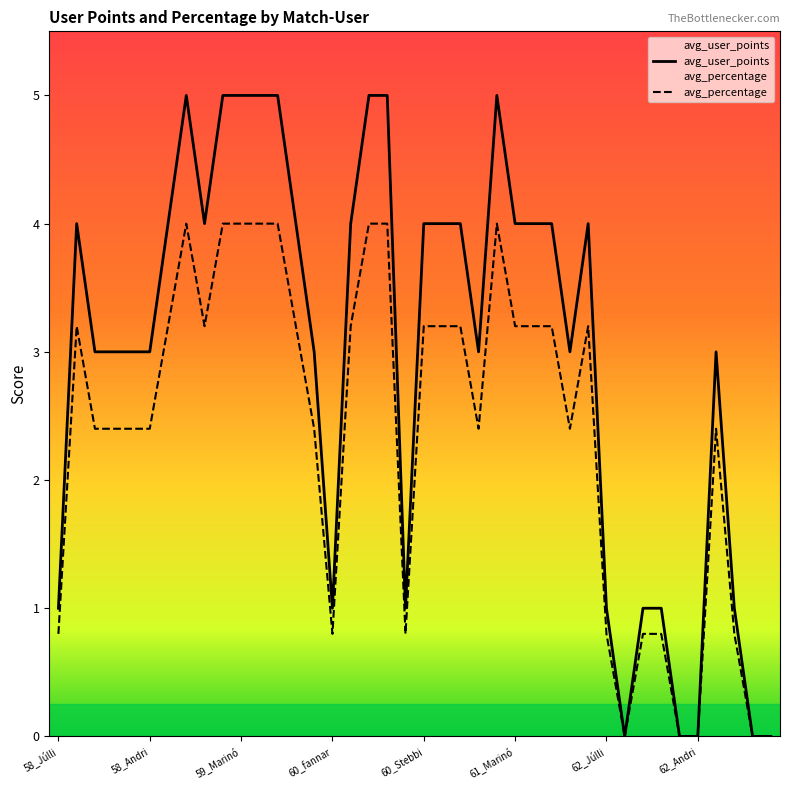

What is the average value of the avg_user_points series?

3.0